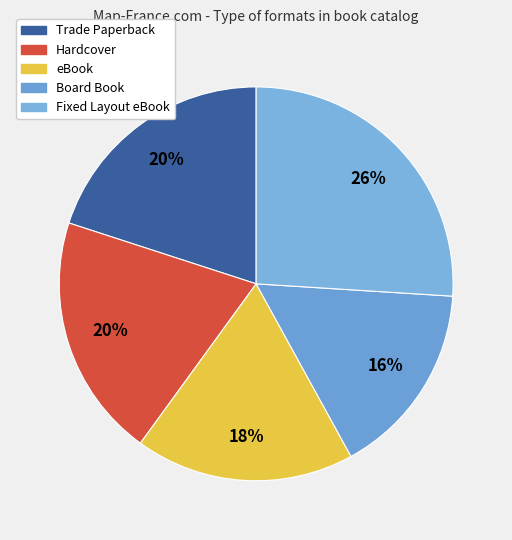

To the nearest percent, what is the average slice percentage?

20%